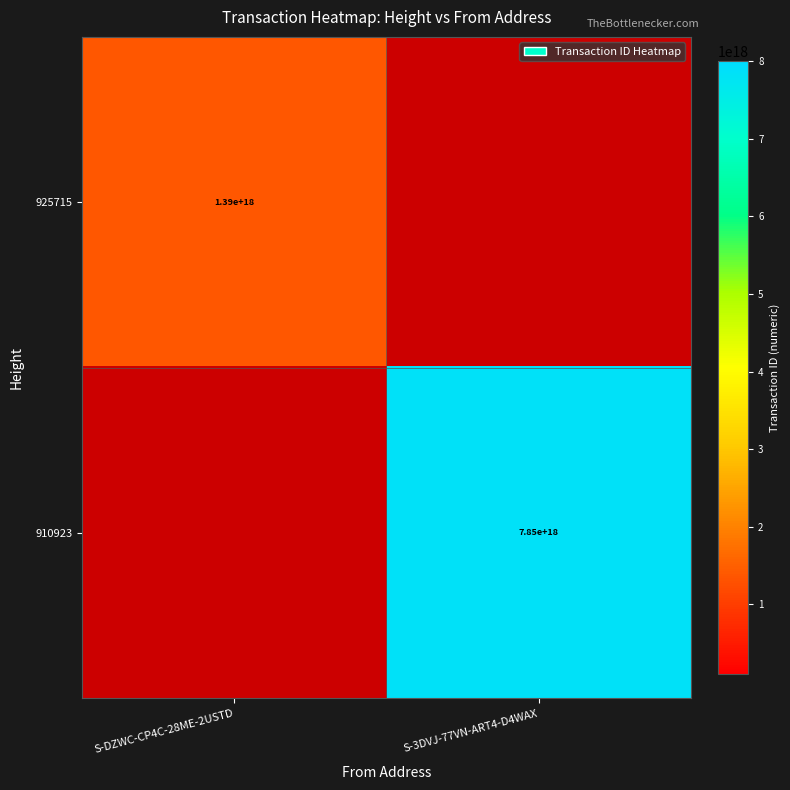

Which label corresponds to the largest value in the chart?

S-3DVJ-77VN-ART4-D4WAX